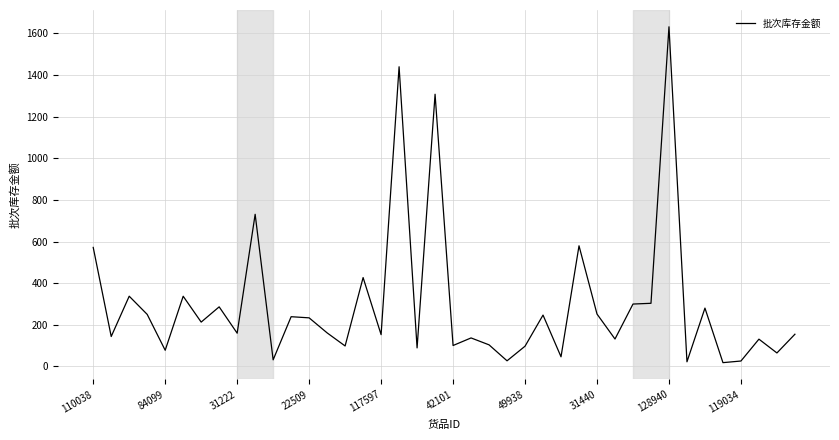

Which category has the highest value across all series?

128940